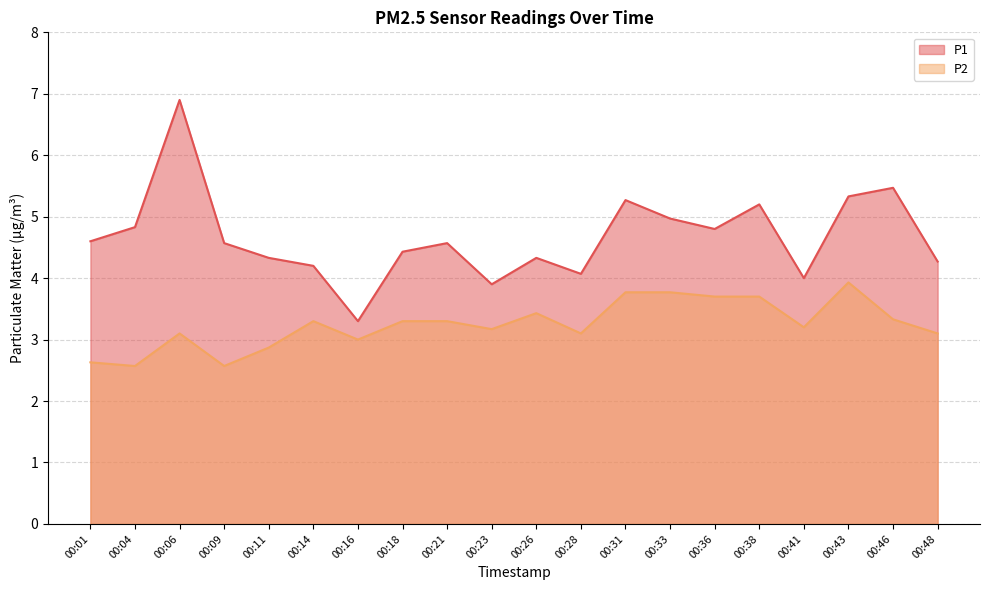

What is the greatest value displayed?

6.9